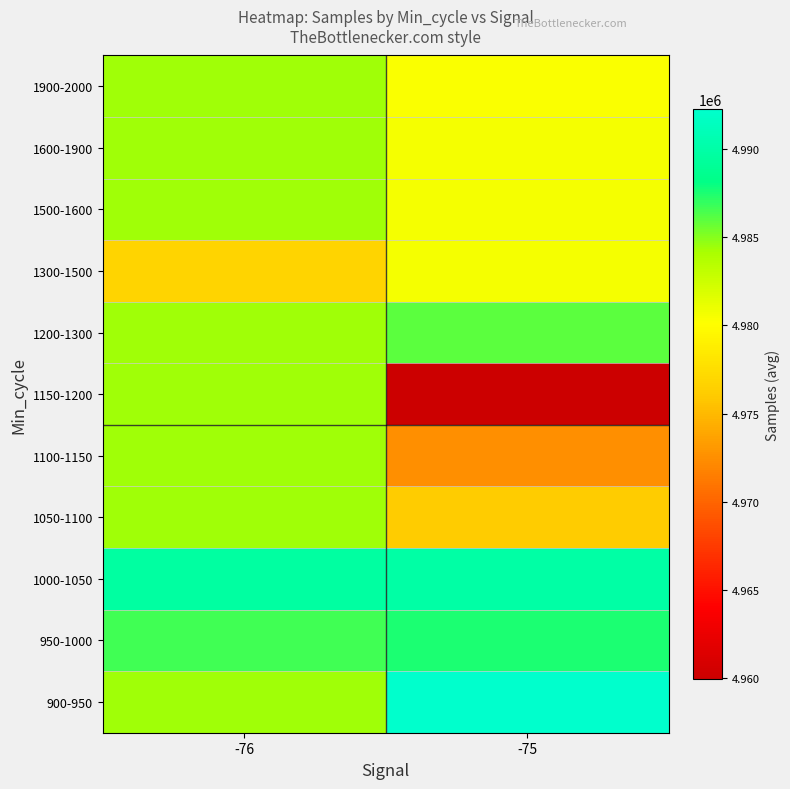

Reading left to right, transcribe all the data shown in this chart.

900-950: -76=4984370.4	-75=4992257.0
950-1000: -76=4986692.2	-75=4987502.7
1000-1050: -76=4989644.0	-75=4989938.8
1050-1100: -76=4984370.4	-75=4976179.5
1100-1150: -76=4984370.4	-75=4972512.0
1150-1200: -76=4984370.4	-75=4959956.0
1200-1300: -76=4984370.4	-75=4986004.0
1300-1500: -76=4976775.0	-75=4980581.2
1500-1600: -76=4984370.4	-75=4980581.2
1600-1900: -76=4984370.4	-75=4980581.2
1900-2000: -76=4984370.4	-75=4980299.4